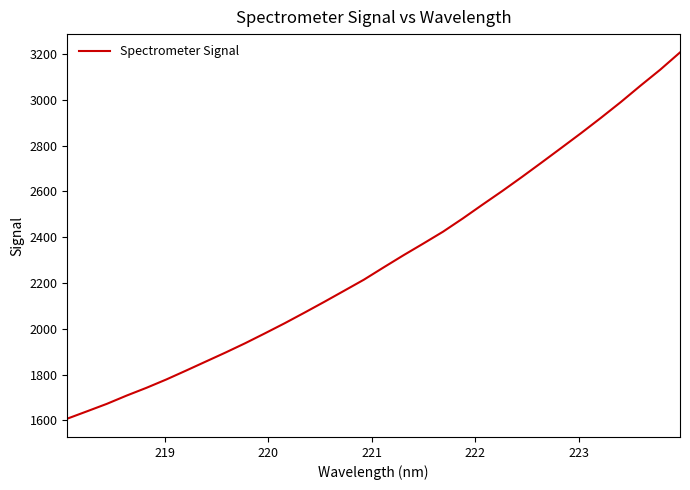

What is the difference between the maximum and minimum values?

1599.0